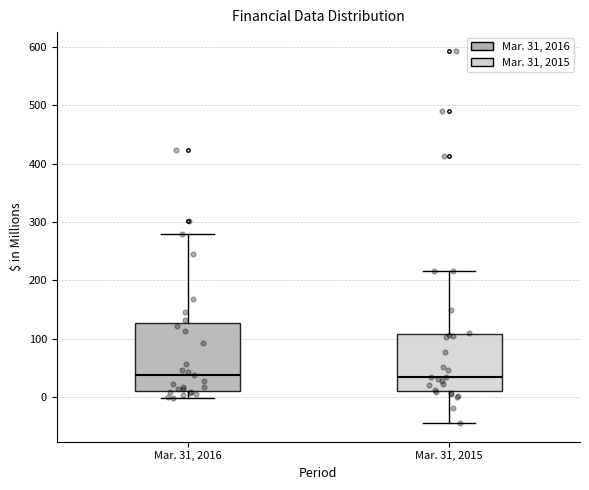

Which box is the tallest, from its lower edge to its upper edge?

Mar. 31, 2016